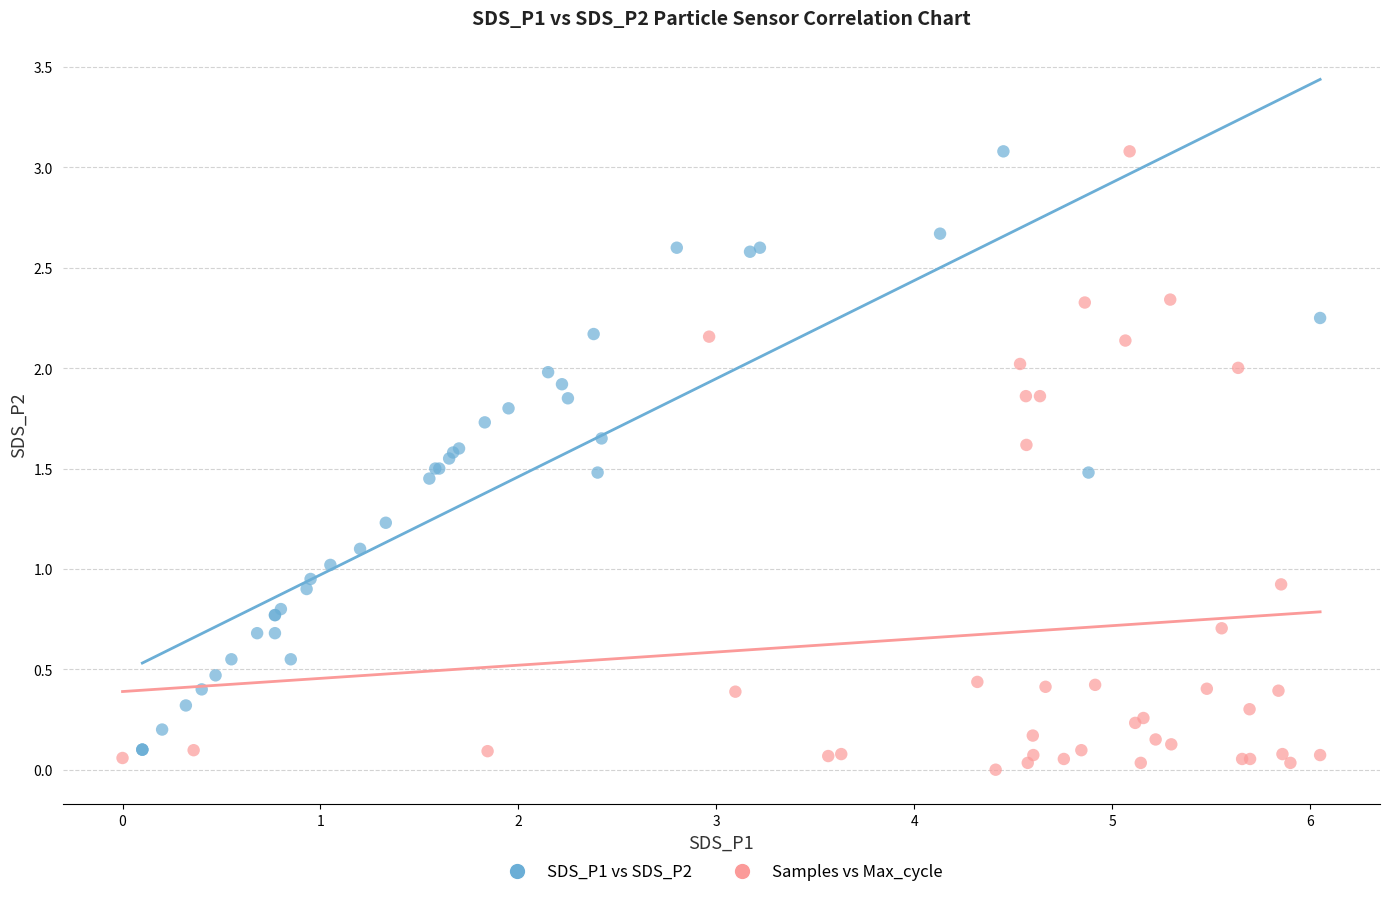

Which series reaches the minimum Y coordinate?

Samples vs Max_cycle